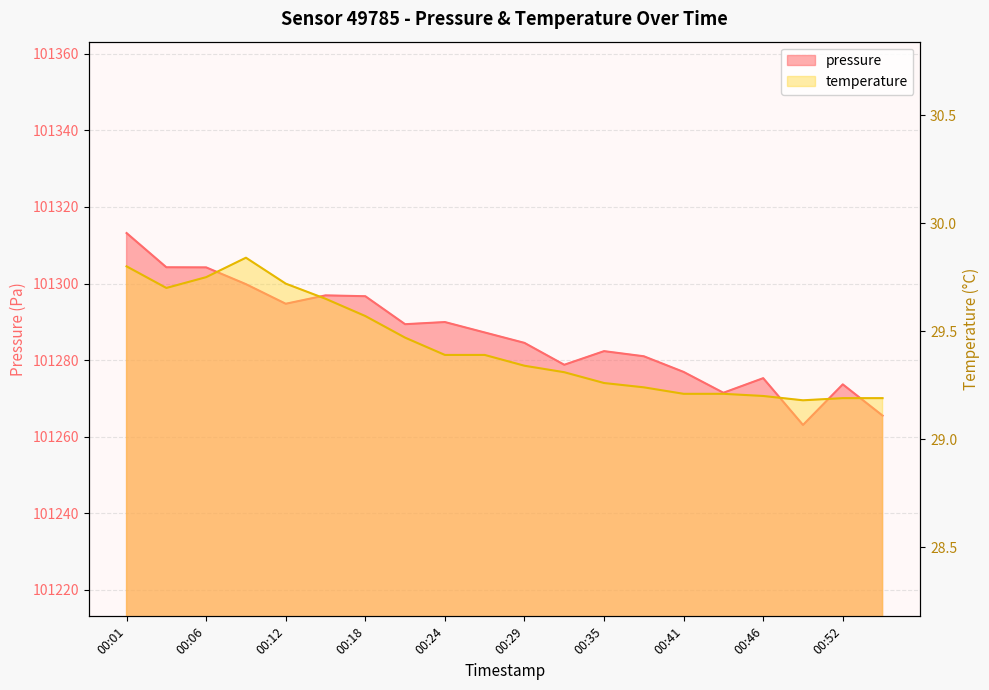

Where is the first local minimum for temperature?

00:04